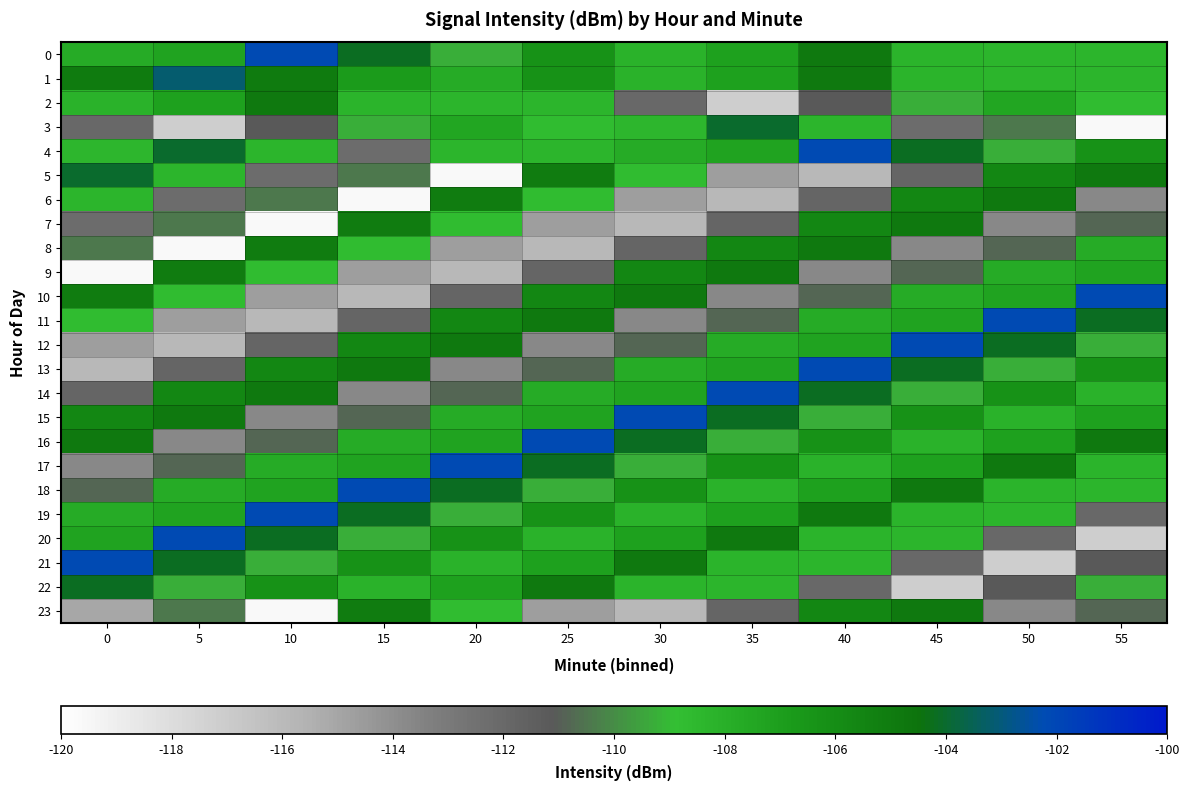

Reading left to right, list all the values displayed in this chart.

0: 0=-107.8	5=-107.3	10=-102.1	15=-104.2	20=-109.2	25=-106.3	30=-108.2	35=-107.1	40=-104.9	45=-108.2	50=-108.3	55=-108.3
1: 0=-105.0	5=-103.1	10=-105.0	15=-106.8	20=-107.8	25=-106.3	30=-108.2	35=-107.1	40=-104.9	45=-108.2	50=-108.3	55=-108.3
2: 0=-108.2	5=-107.1	10=-104.9	15=-108.2	20=-108.3	25=-108.3	30=-112.0	35=-117.2	40=-111.1	45=-109.2	50=-107.4	55=-108.7
3: 0=-112.0	5=-117.2	10=-111.1	15=-109.2	20=-107.4	25=-108.7	30=-108.4	35=-104.1	40=-108.3	45=-112.2	50=-110.4	55=-119.6
4: 0=-108.4	5=-104.1	10=-108.3	15=-112.2	20=-108.3	25=-108.3	30=-107.8	35=-107.3	40=-102.1	45=-104.2	50=-109.2	55=-106.3
5: 0=-104.1	5=-108.3	10=-112.2	15=-110.4	20=-119.6	25=-105.0	30=-108.7	35=-114.6	40=-115.9	45=-111.9	50=-105.7	55=-104.9
6: 0=-108.3	5=-112.2	10=-110.4	15=-119.6	20=-105.0	25=-108.7	30=-114.6	35=-115.9	40=-111.9	45=-105.7	50=-104.9	55=-113.7
7: 0=-112.2	5=-110.4	10=-119.6	15=-105.0	20=-108.7	25=-114.6	30=-115.9	35=-111.9	40=-105.7	45=-104.9	50=-113.7	55=-110.8
8: 0=-110.4	5=-119.6	10=-105.0	15=-108.7	20=-114.6	25=-115.9	30=-111.9	35=-105.7	40=-104.9	45=-113.7	50=-110.8	55=-107.8
9: 0=-119.6	5=-105.0	10=-108.7	15=-114.6	20=-115.9	25=-111.9	30=-105.7	35=-104.9	40=-113.7	45=-110.8	50=-107.8	55=-107.3
10: 0=-105.0	5=-108.7	10=-114.6	15=-115.9	20=-111.9	25=-105.7	30=-104.9	35=-113.7	40=-110.8	45=-107.8	50=-107.3	55=-102.1
11: 0=-108.7	5=-114.6	10=-115.9	15=-111.9	20=-105.7	25=-104.9	30=-113.7	35=-110.8	40=-107.8	45=-107.3	50=-102.1	55=-104.2
12: 0=-114.6	5=-115.9	10=-111.9	15=-105.7	20=-104.9	25=-113.7	30=-110.8	35=-107.8	40=-107.3	45=-102.1	50=-104.2	55=-109.2
13: 0=-115.9	5=-111.9	10=-105.7	15=-104.9	20=-113.7	25=-110.8	30=-107.8	35=-107.3	40=-102.1	45=-104.2	50=-109.2	55=-106.3
14: 0=-111.9	5=-105.7	10=-104.9	15=-113.7	20=-110.8	25=-107.8	30=-107.3	35=-102.1	40=-104.2	45=-109.2	50=-106.3	55=-108.2
15: 0=-105.7	5=-104.9	10=-113.7	15=-110.8	20=-107.8	25=-107.3	30=-102.1	35=-104.2	40=-109.2	45=-106.3	50=-108.2	55=-107.1
16: 0=-104.9	5=-113.7	10=-110.8	15=-107.8	20=-107.3	25=-102.1	30=-104.2	35=-109.2	40=-106.3	45=-108.2	50=-107.1	55=-104.9
17: 0=-113.7	5=-110.8	10=-107.8	15=-107.3	20=-102.1	25=-104.2	30=-109.2	35=-106.3	40=-108.2	45=-107.1	50=-104.9	55=-108.2
18: 0=-110.8	5=-107.8	10=-107.3	15=-102.1	20=-104.2	25=-109.2	30=-106.3	35=-108.2	40=-107.1	45=-104.9	50=-108.2	55=-108.3
19: 0=-107.8	5=-107.3	10=-102.1	15=-104.2	20=-109.2	25=-106.3	30=-108.2	35=-107.1	40=-104.9	45=-108.2	50=-108.3	55=-112.0
20: 0=-107.3	5=-102.1	10=-104.2	15=-109.2	20=-106.3	25=-108.2	30=-107.1	35=-104.9	40=-108.2	45=-108.3	50=-112.0	55=-117.2
21: 0=-102.1	5=-104.2	10=-109.2	15=-106.3	20=-108.2	25=-107.1	30=-104.9	35=-108.2	40=-108.3	45=-112.0	50=-117.2	55=-111.1
22: 0=-104.2	5=-109.2	10=-106.3	15=-108.2	20=-107.1	25=-104.9	30=-108.2	35=-108.3	40=-112.0	45=-117.2	50=-111.1	55=-109.2
23: 0=-115.1	5=-110.4	10=-119.6	15=-105.0	20=-108.7	25=-114.6	30=-115.9	35=-111.9	40=-105.7	45=-104.9	50=-113.7	55=-110.8